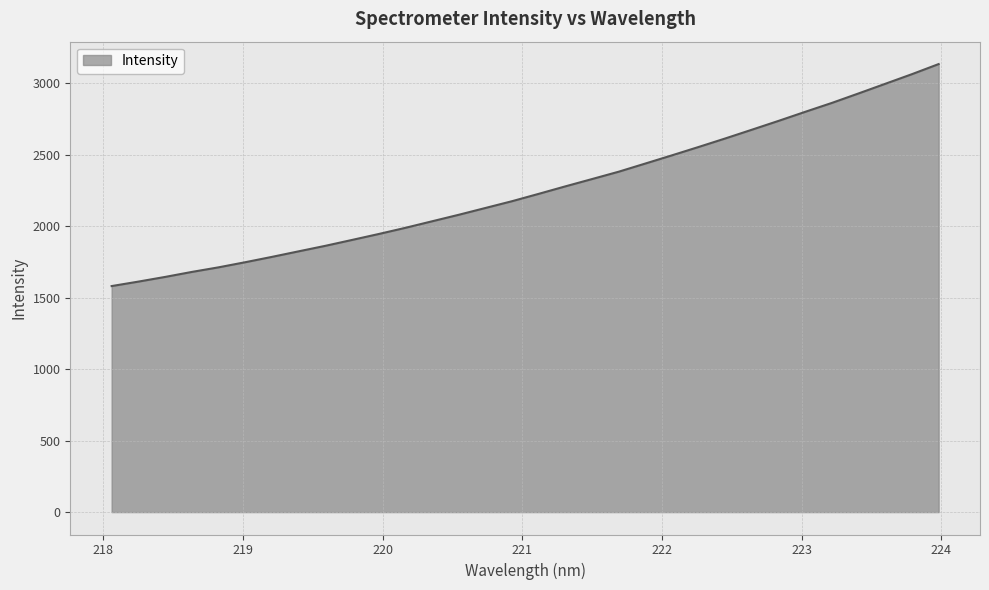

What is the greatest value displayed?

3134.0